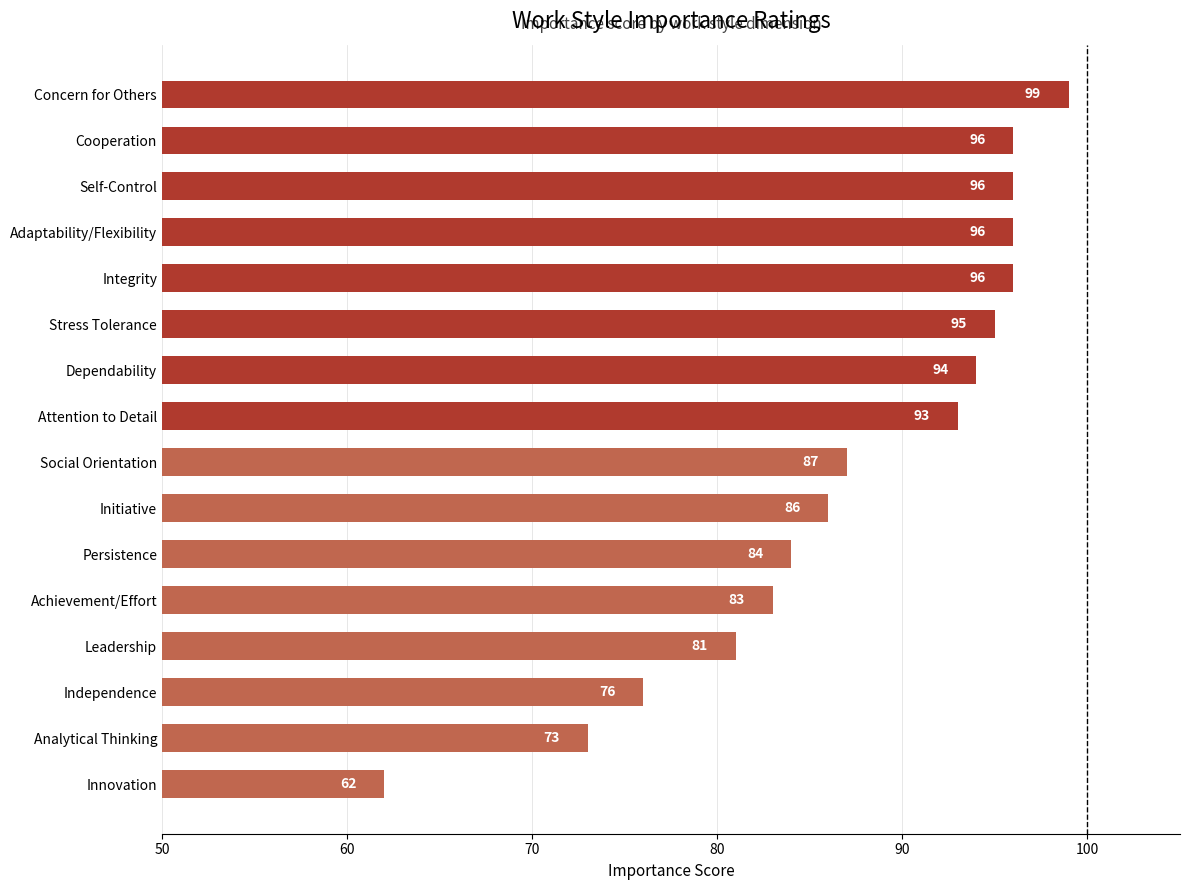

Which category has the lowest value across all series?

Innovation